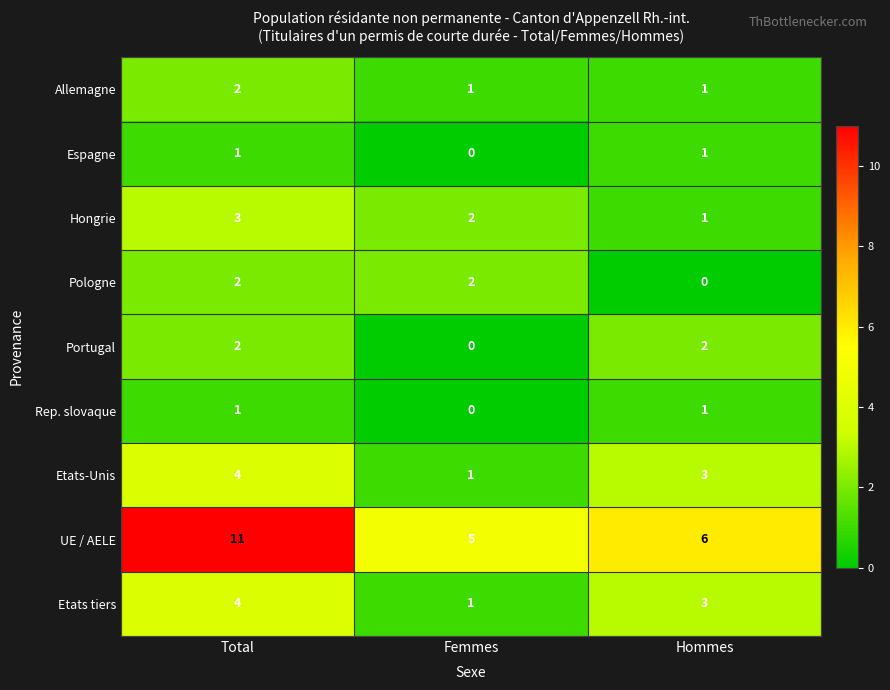

The UE / AELE series shows 7 at Femmes. True or false?

False